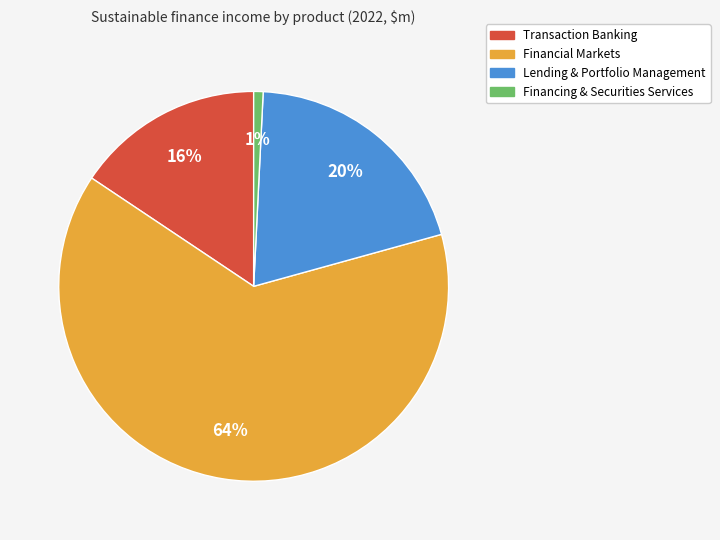

Rank the categories by value from highest to lowest.

Financial Markets, Lending & Portfolio Management, Transaction Banking, Financing & Securities Services